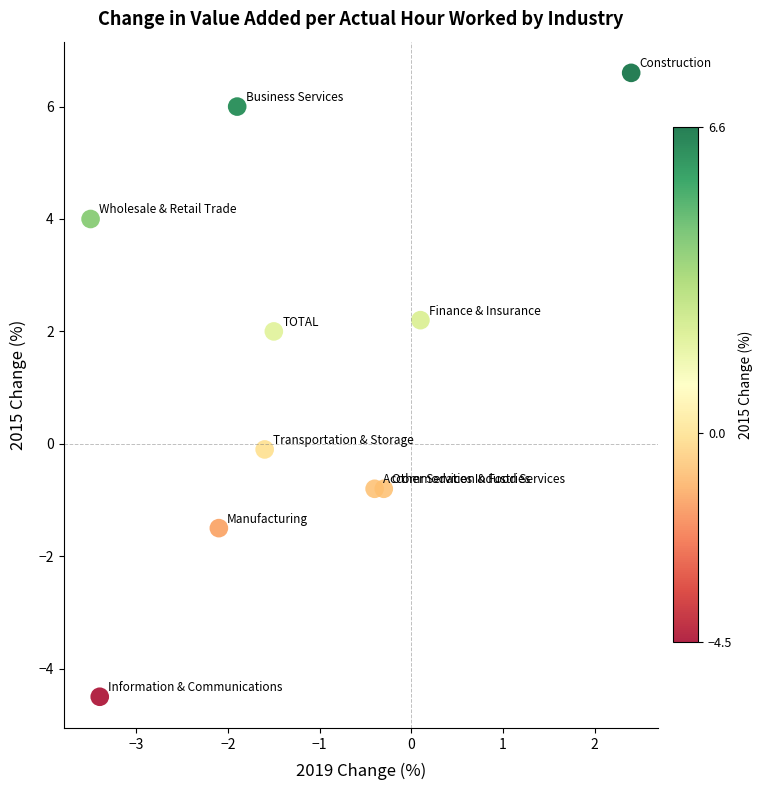

What is the average Y value?

1.3